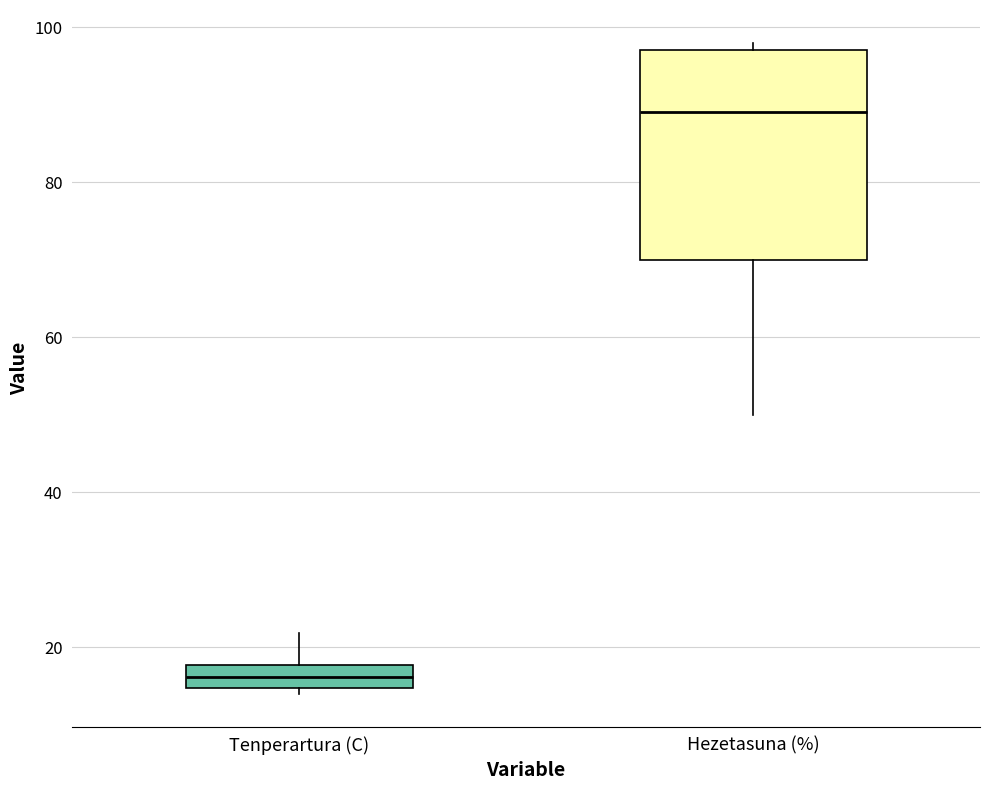

Where does the upper whisker of the box for Tenperartura (C) end on the y-axis? The values are not printed on the chart, so give them approximately, as read against the axis.

22